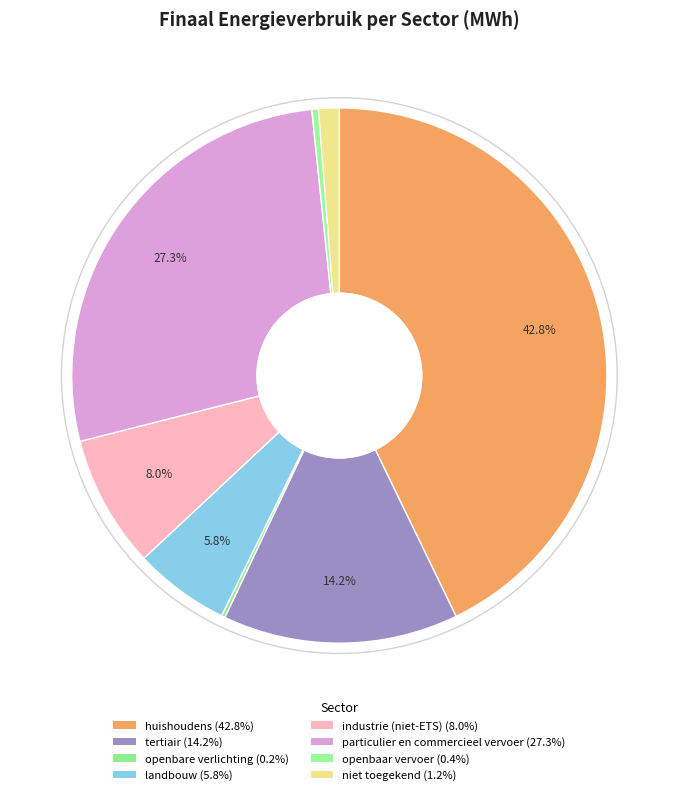

What is the total percentage of huishoudens and industrie (niet-ETS)?

50.8%